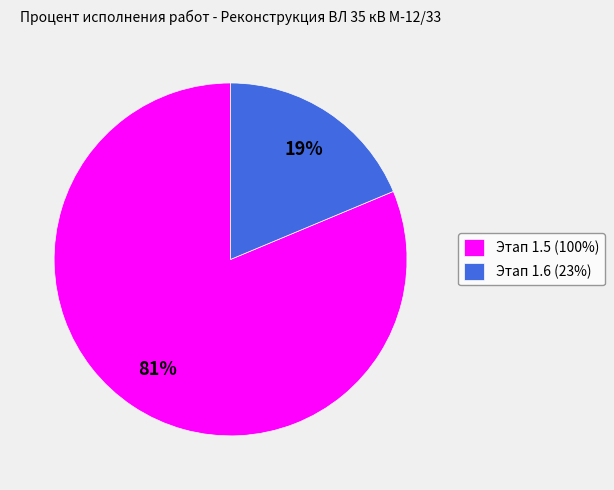

Which slice is the smallest?

Этап 1.6 (23%)